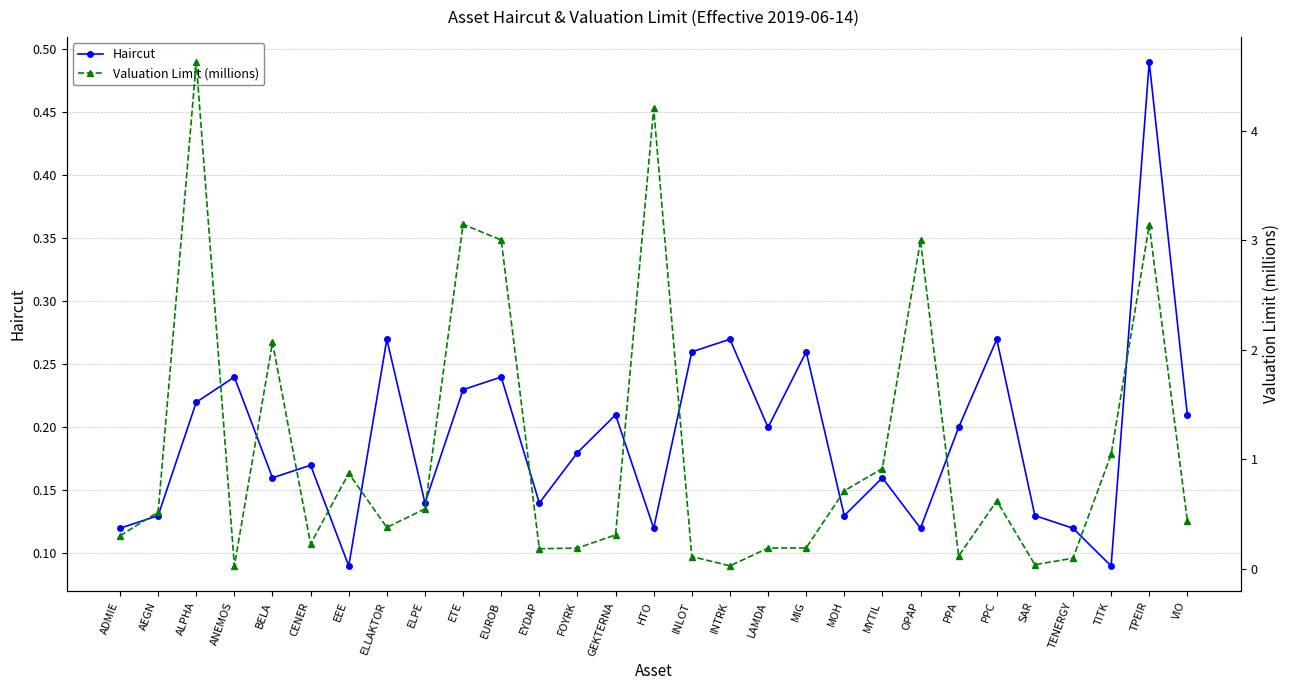

Reading left to right, what are all the values shown in this chart?

Haircut: 0.1	0.1	0.2	0.2	0.2	0.2	0.1	0.3	0.1	0.2	0.2	0.1	0.2	0.2	0.1	0.3	0.3	0.2	0.3	0.1	0.2	0.1	0.2	0.3	0.1	0.1	0.1	0.5	0.2
Valuation Limit (millions): 0.3	0.5	4.6	0.0	2.1	0.2	0.9	0.4	0.5	3.1	3.0	0.2	0.2	0.3	4.2	0.1	0.0	0.2	0.2	0.7	0.9	3.0	0.1	0.6	0.0	0.1	1.0	3.1	0.4